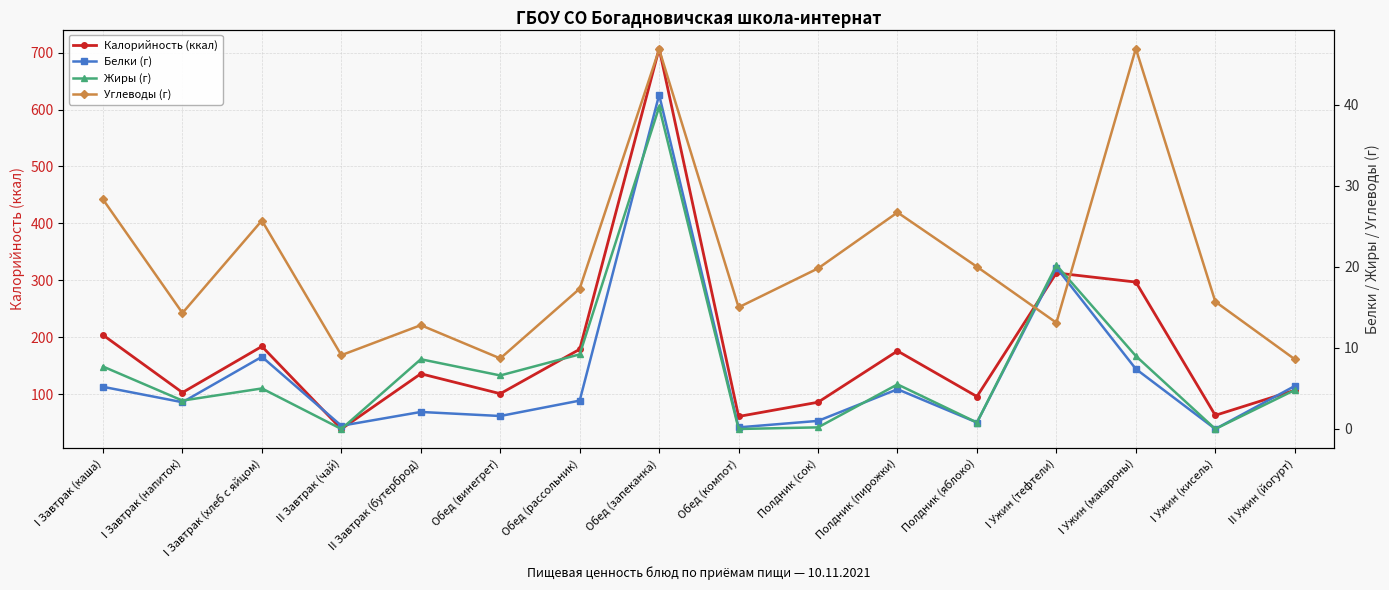

Which series has the widest spread of values?

Калорийность (ккал)